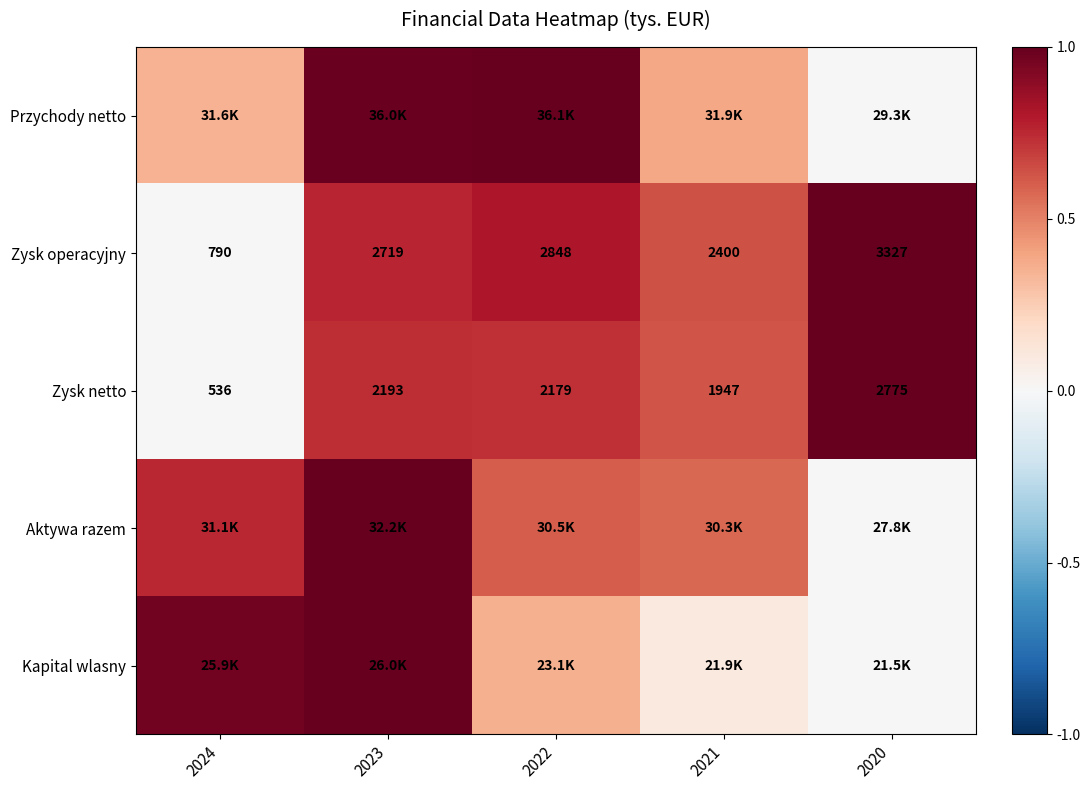

Is the value of Aktywa razem at 2022 greater than the value of Przychody netto at 2020?

Yes